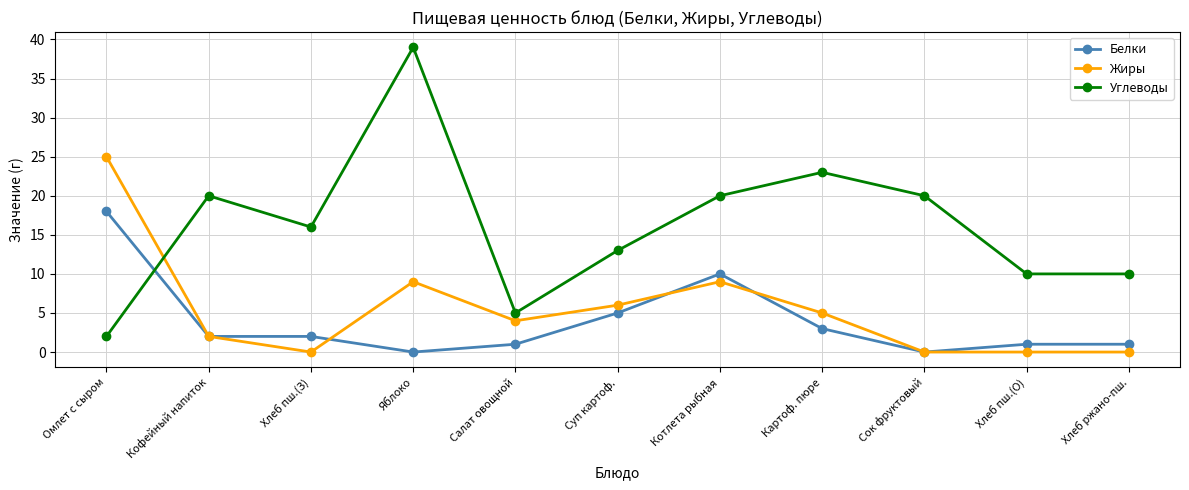

What is the label of the 4th point from the right?

Картоф. пюре